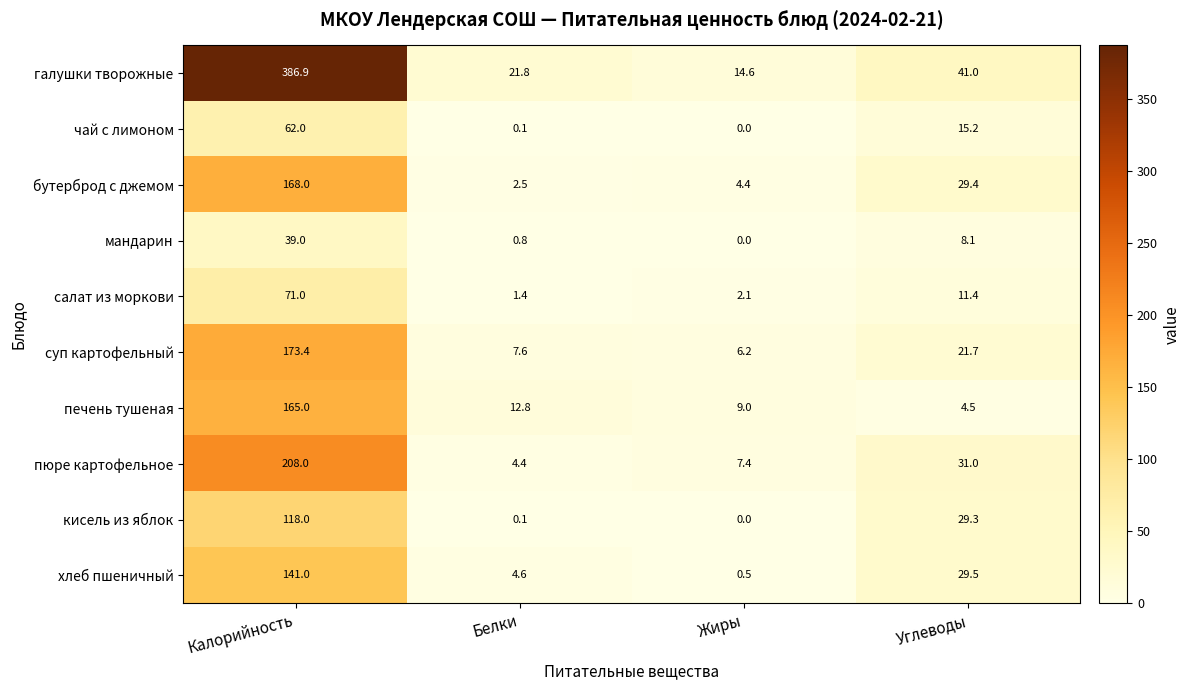

What is the difference between the maximum and minimum values in the галушки творожные series?

372.3